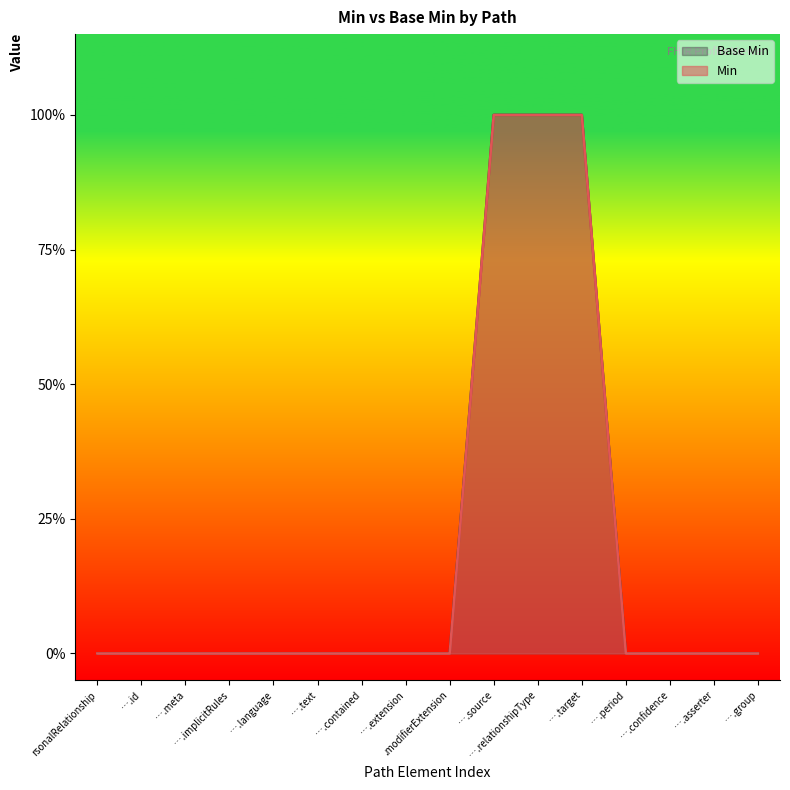

Reading left to right, list all the values displayed in this chart.

Min: 0	0	0	0	0	0	0	0	0	1	1	1	0	0	0	0
Base Min: 0	0	0	0	0	0	0	0	0	1	1	1	0	0	0	0